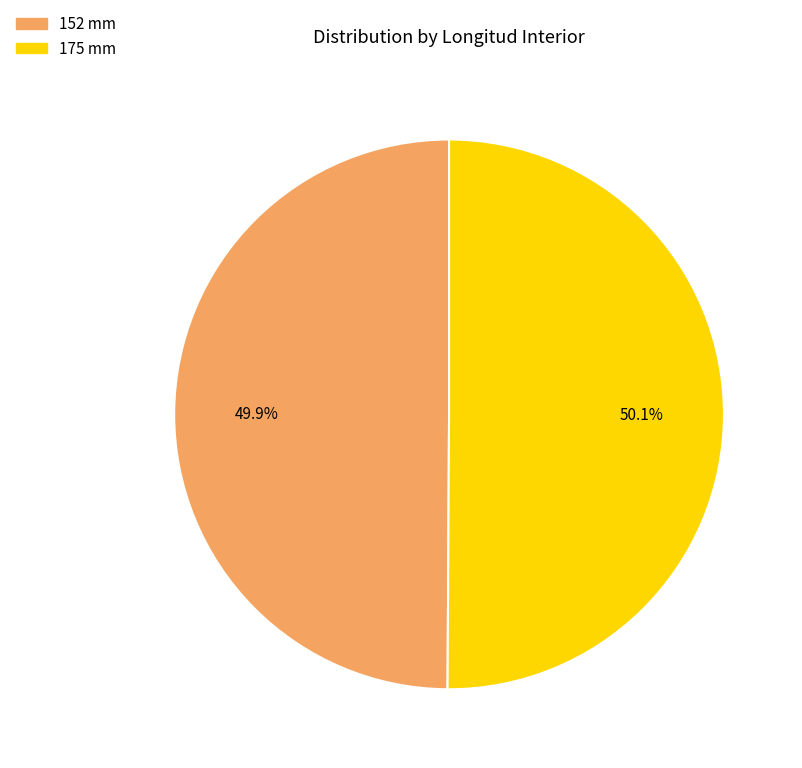

Count the number of slices in the pie.

2